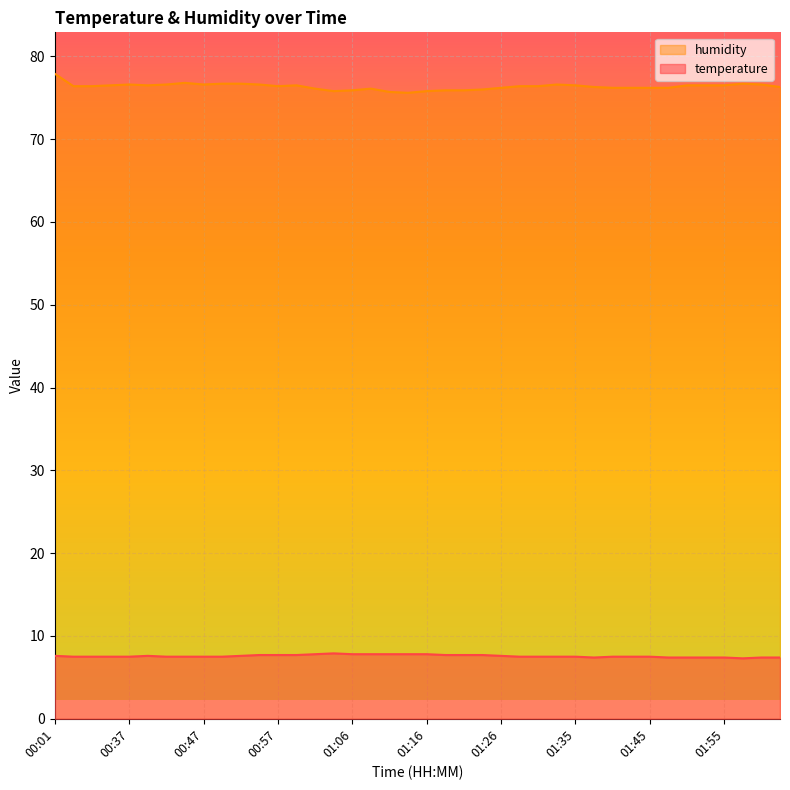

Which category has the highest value across all series?

00:01